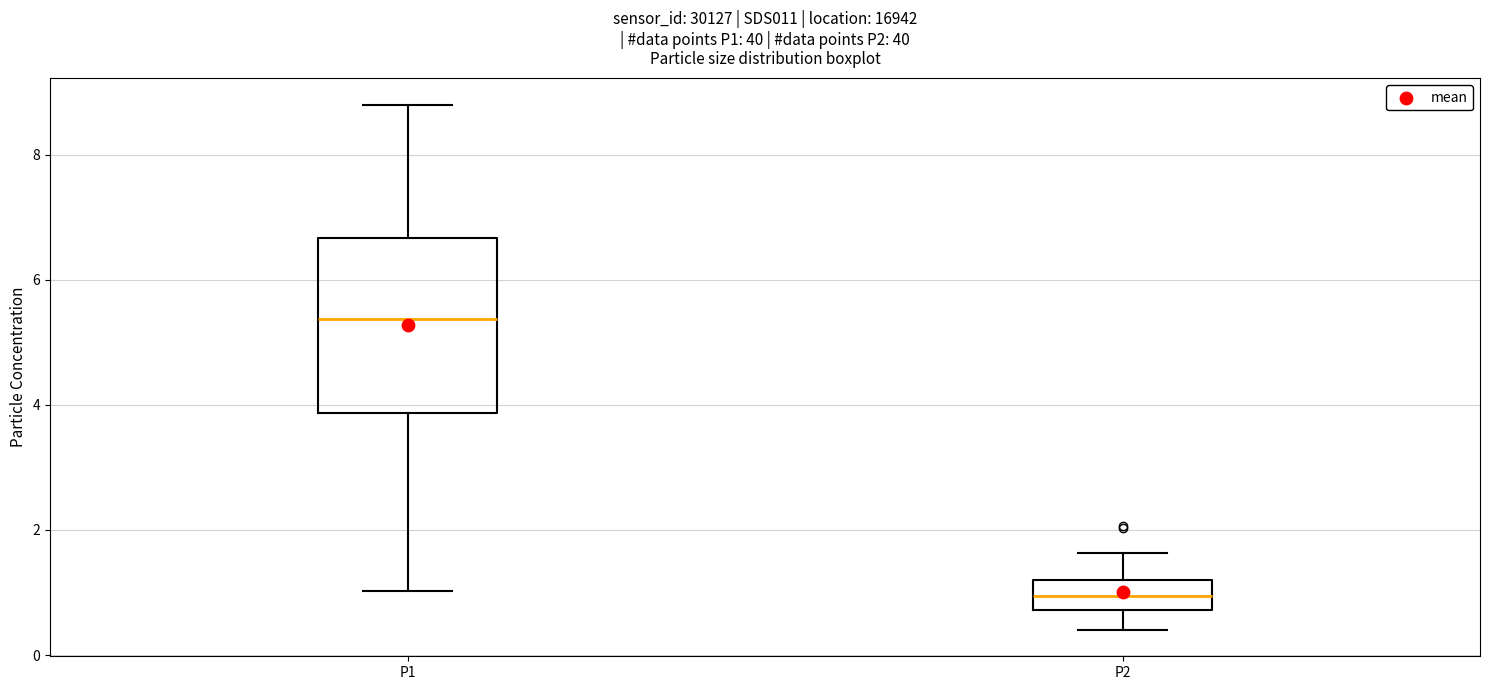

Which box's median line is the lowest?

P2